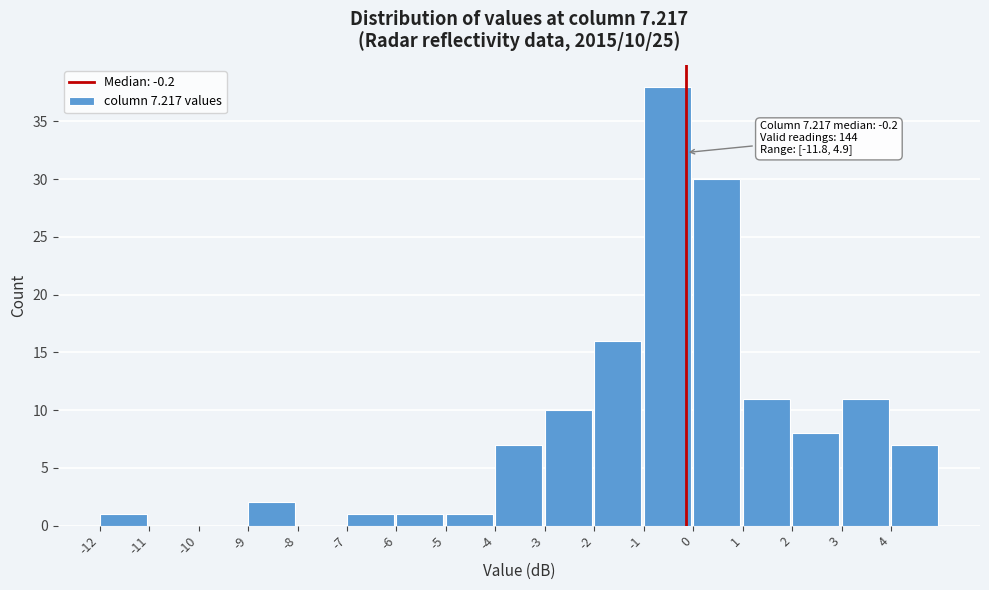

Which range on the x-axis has the tallest bar?

-1 to 0